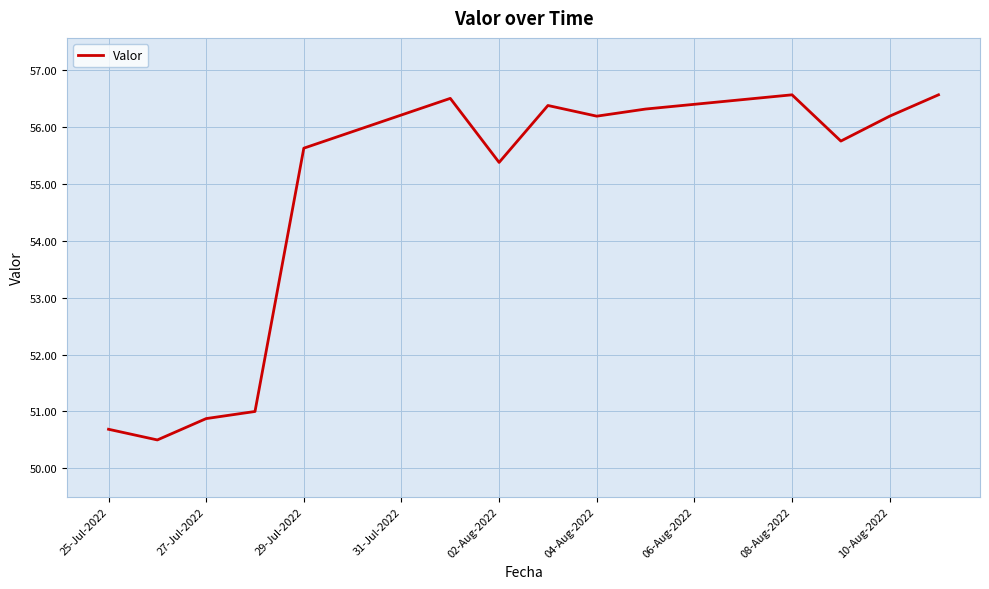

What is the maximum value shown in the chart?

56.6